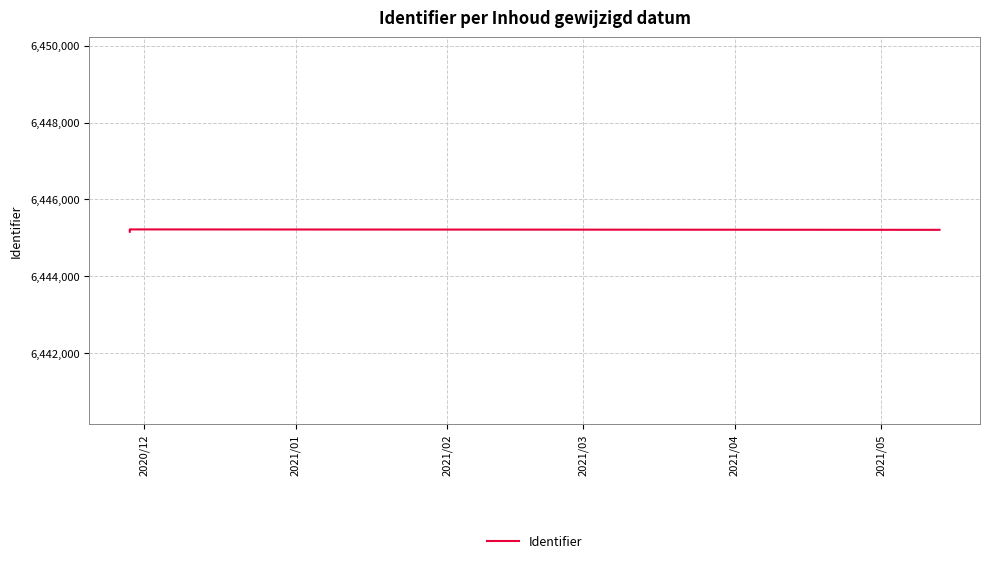

What position from the left is 2020/12?

1